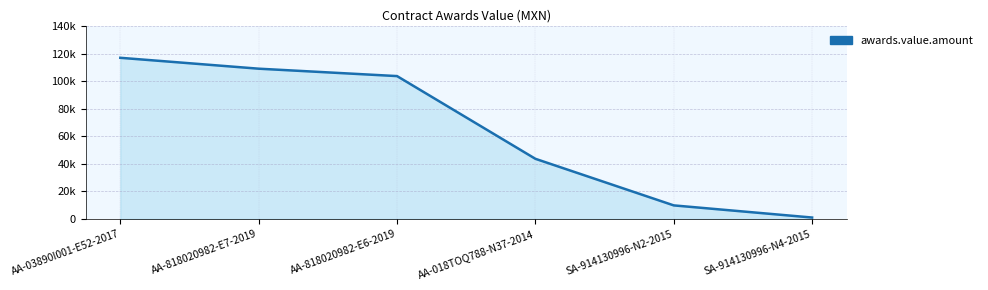

Is this an area chart (filled region under the line)?

Yes